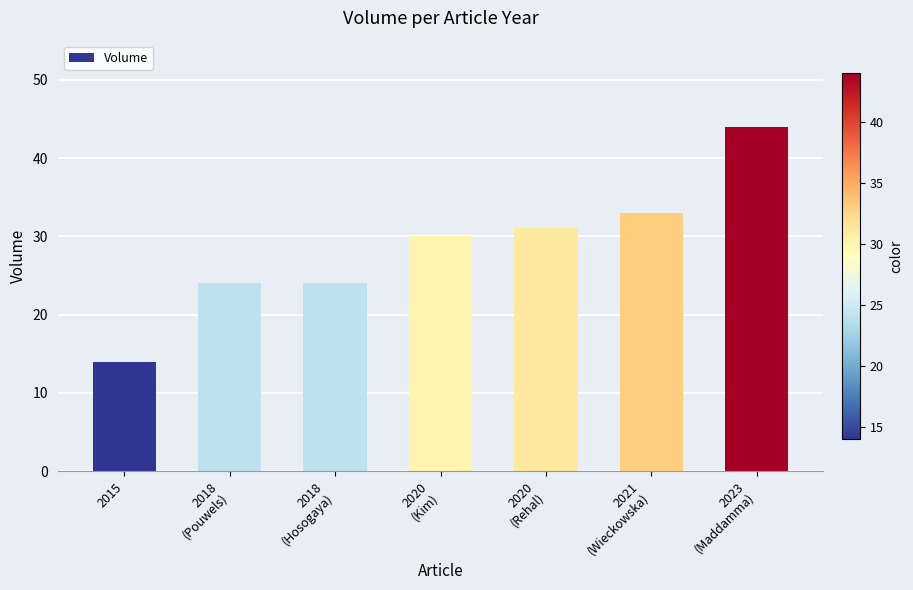

Which category has the highest value across all series?

2023
(Maddamma)